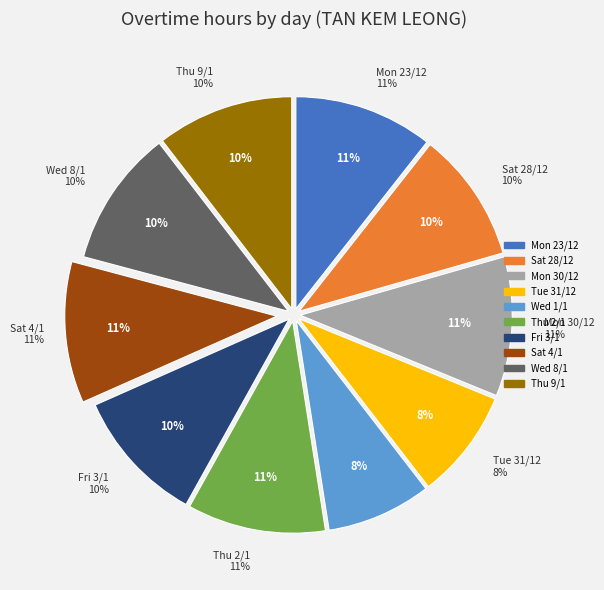

Rank the categories by value from lowest to highest.

Wed 1/1, Tue 31/12, Sat 28/12, Fri 3/1, Wed 8/1, Thu 9/1, Thu 2/1, Mon 23/12, Mon 30/12, Sat 4/1